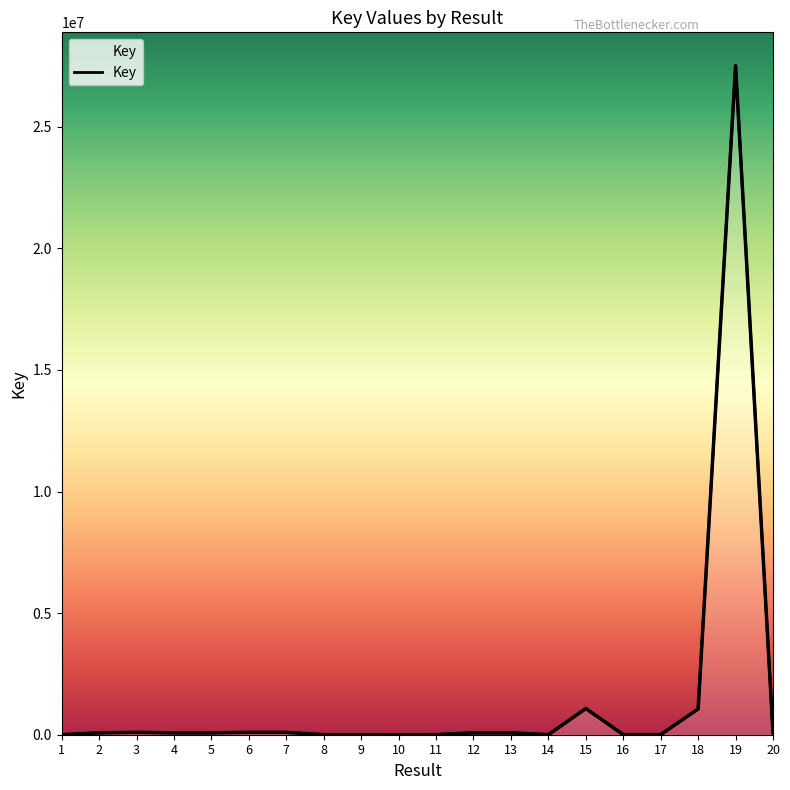

Reading right to left, list all the values displayed in this chart.

76992	27507015	1058515	4609	5466	1076341	1446	76994	76996	3678	1379	2220	2319	96895	96897	76970	76968	96899	76980	2222